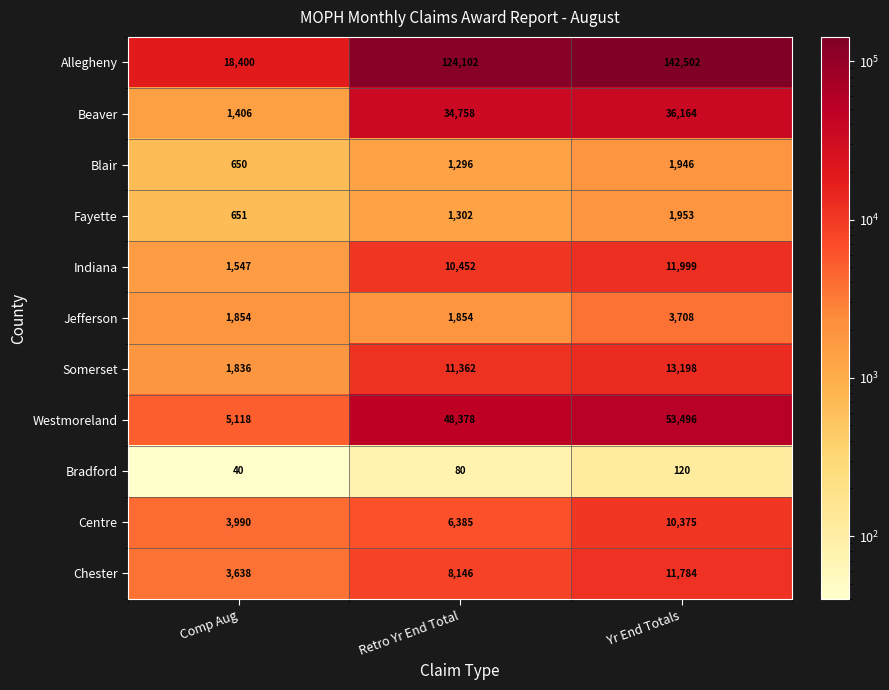

What is the greatest value displayed?

142502